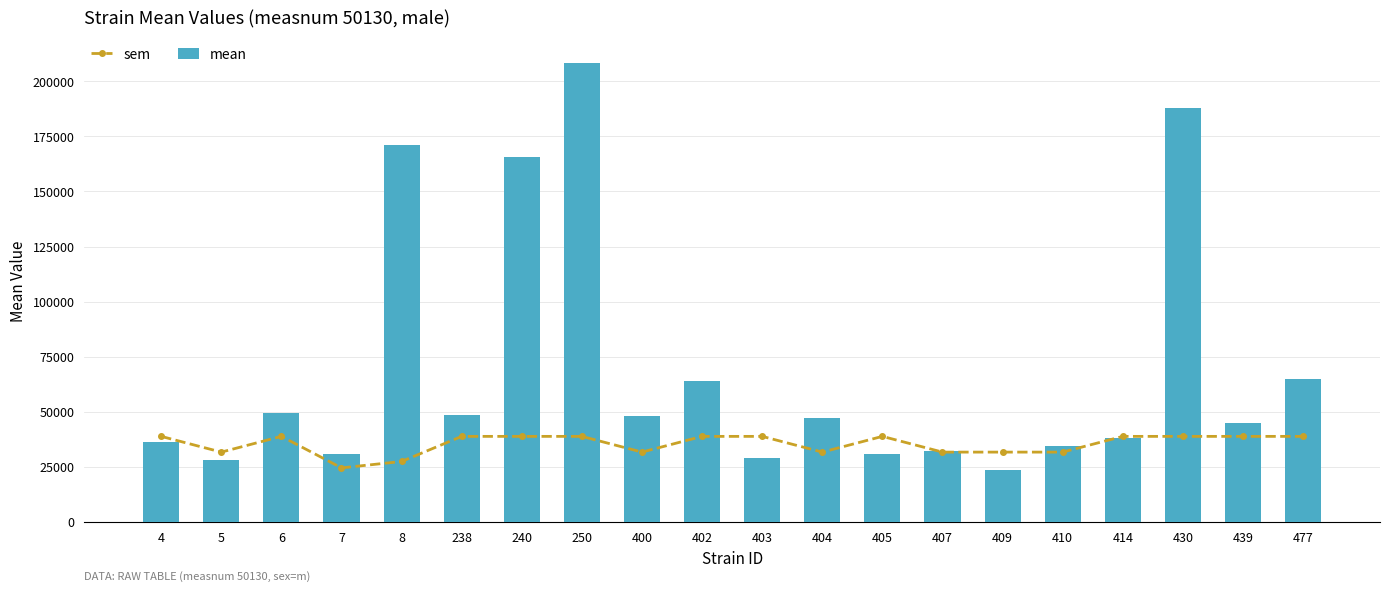

What is the difference between the mean values at 238 and 4?

12302.8